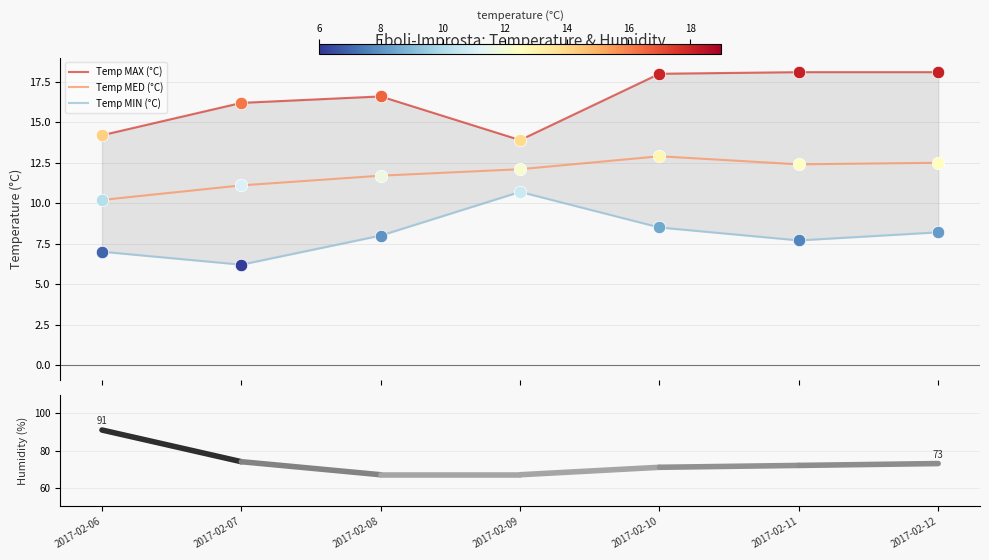

What are all the series names shown in the legend?

Temp MAX (°C), Temp MED (°C), Temp MIN (°C)